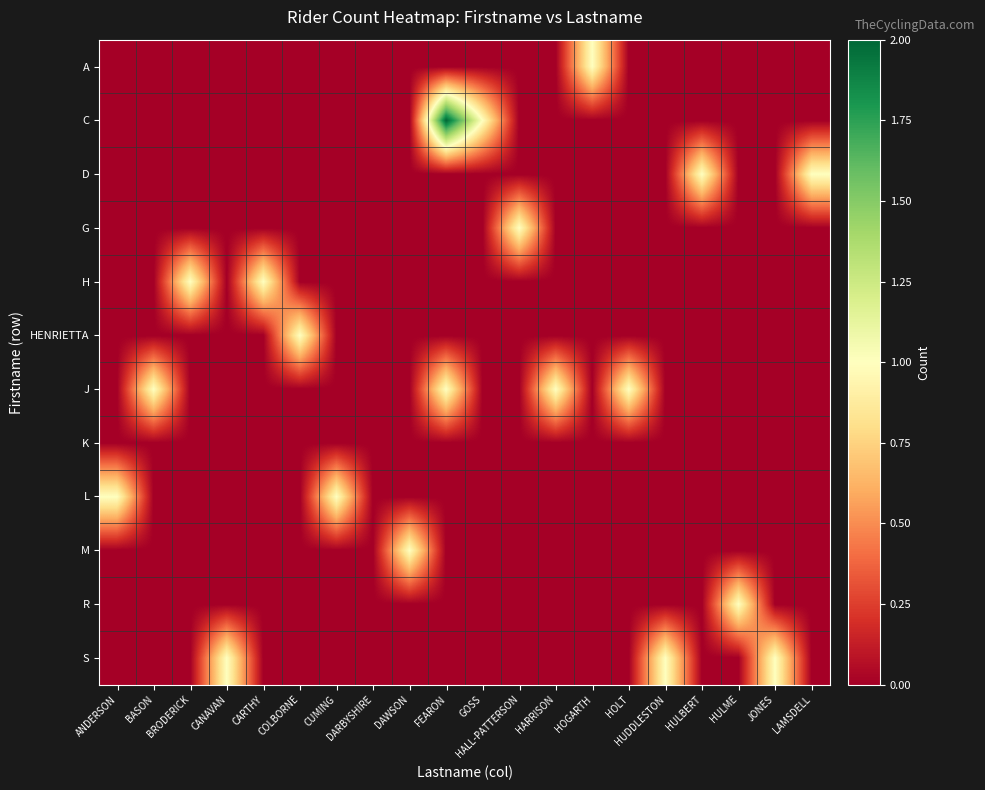

How many distinct data groups are displayed?

12